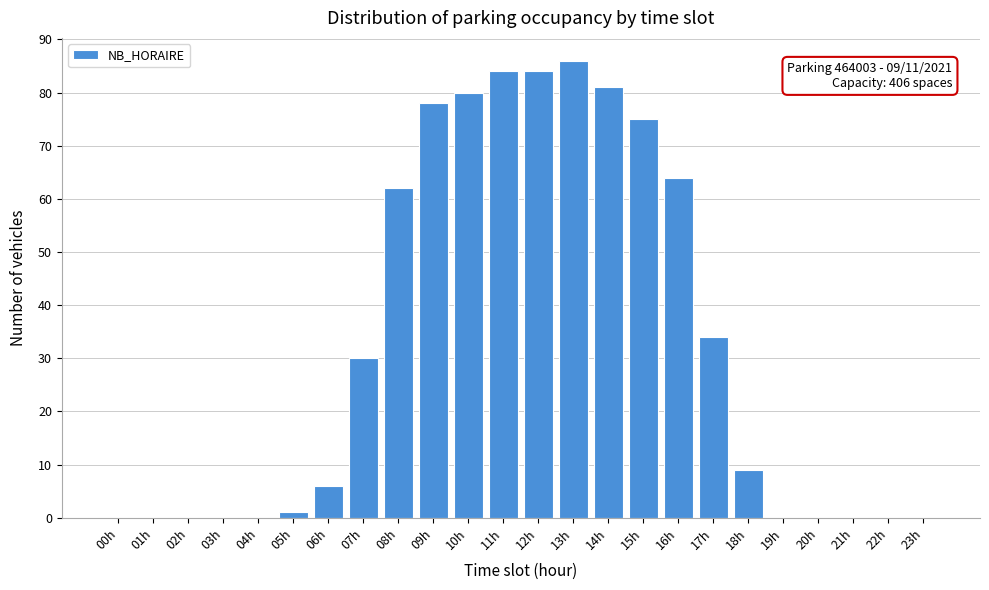

Reading left to right, transcribe all the data shown in this chart.

00h=0	01h=0	02h=0	03h=0	04h=0	05h=1	06h=6	07h=30	08h=62	09h=78	10h=80	11h=84	12h=84	13h=86	14h=81	15h=75	16h=64	17h=34	18h=9	19h=0	20h=0	21h=0	22h=0	23h=0